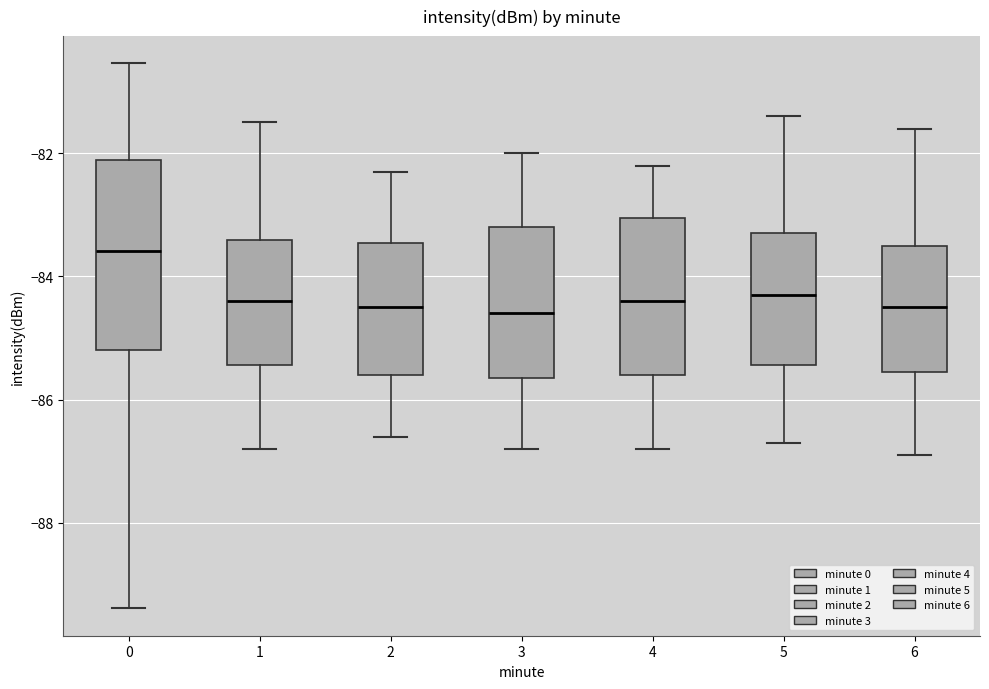

Where is the lower edge of the box at x = 6 on the y-axis? The values are not printed on the chart, so give them approximately, as read against the axis.

-85.6